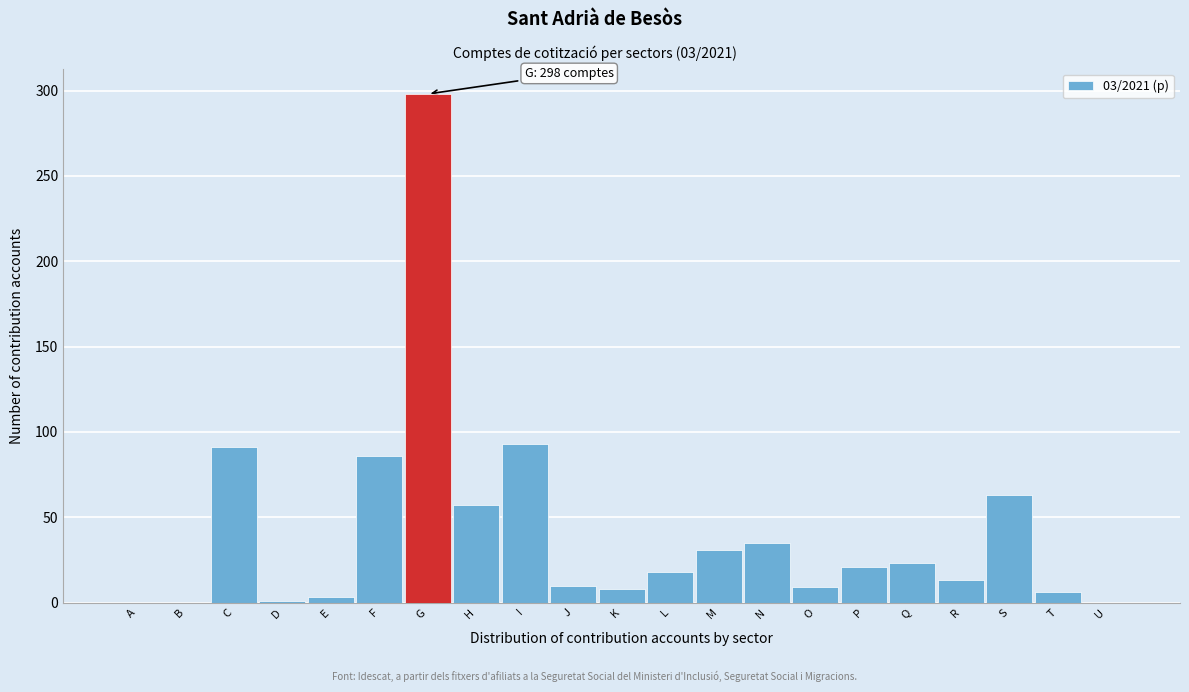

True or false: the data shows 63 at S.

True